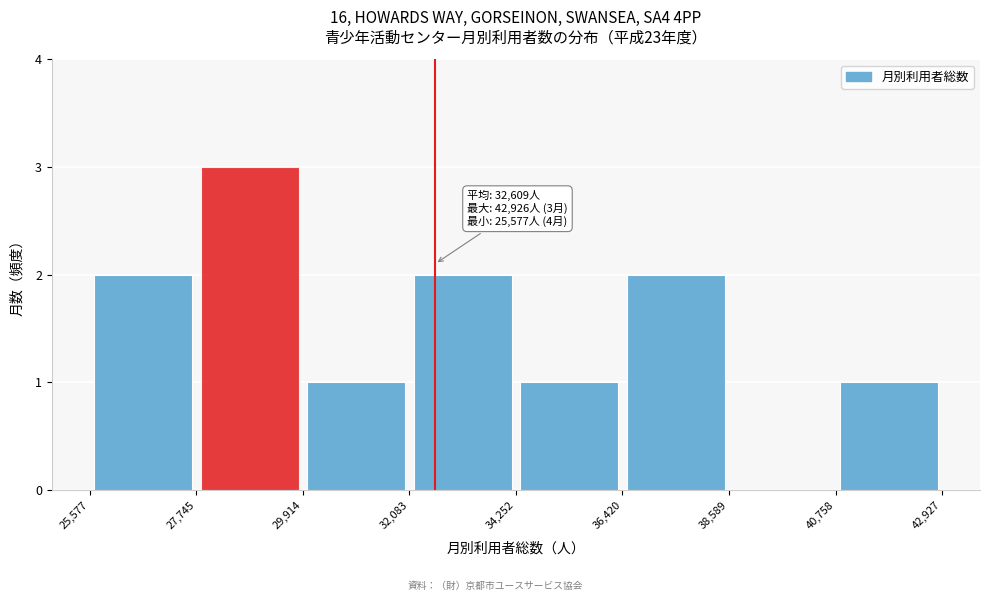

Over which range of the x-axis is the bar tallest?

27,745 to 29,914